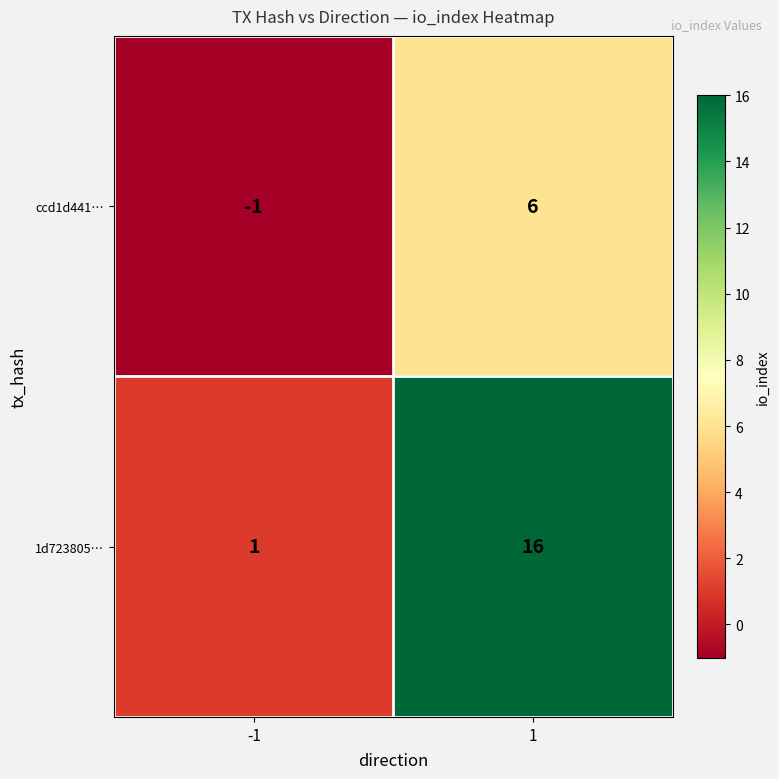

At 1, list the series in order from smallest to largest.

ccd1d441…, 1d723805…